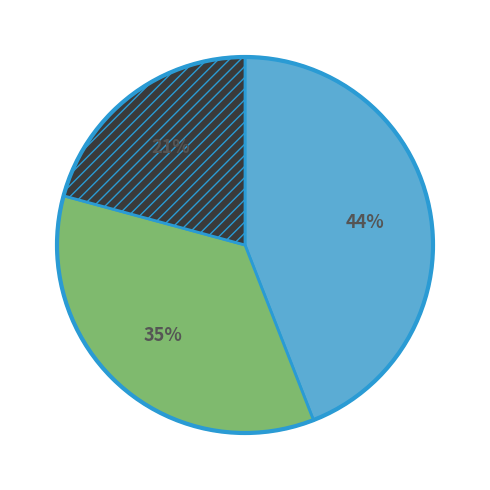

To the nearest percent, what is the difference between the largest and smallest slice percentages?

23%